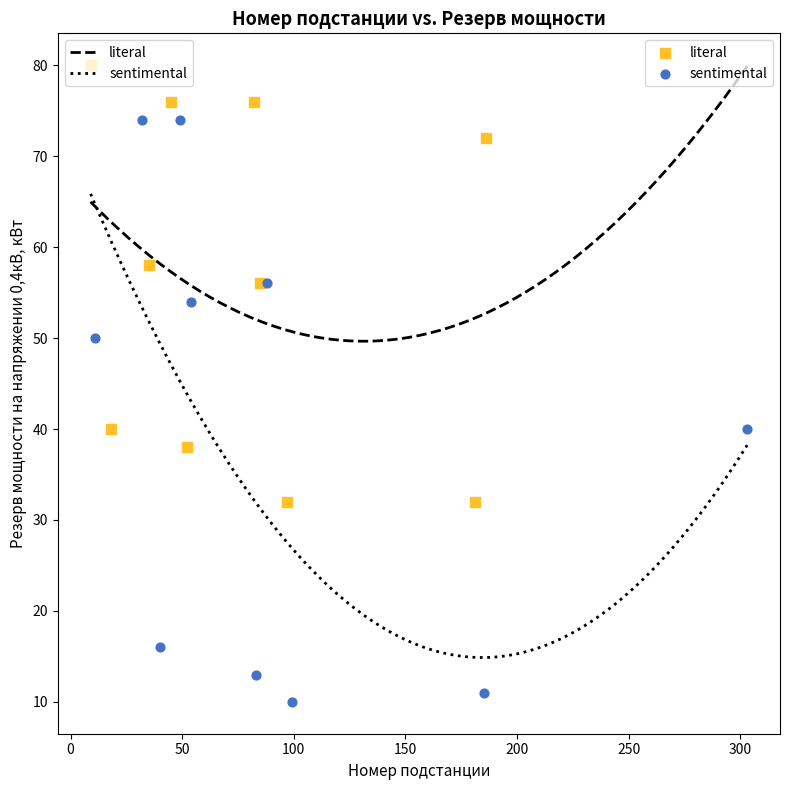

Which series contains the highest Y value?

literal